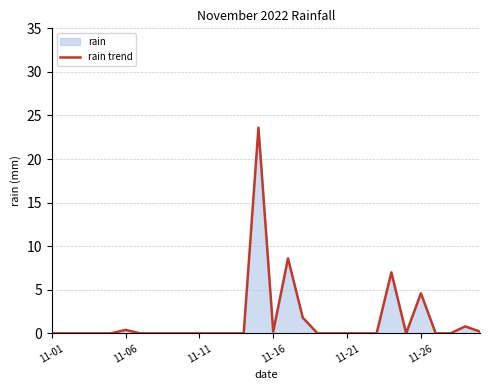

What is the greatest value displayed?

23.6